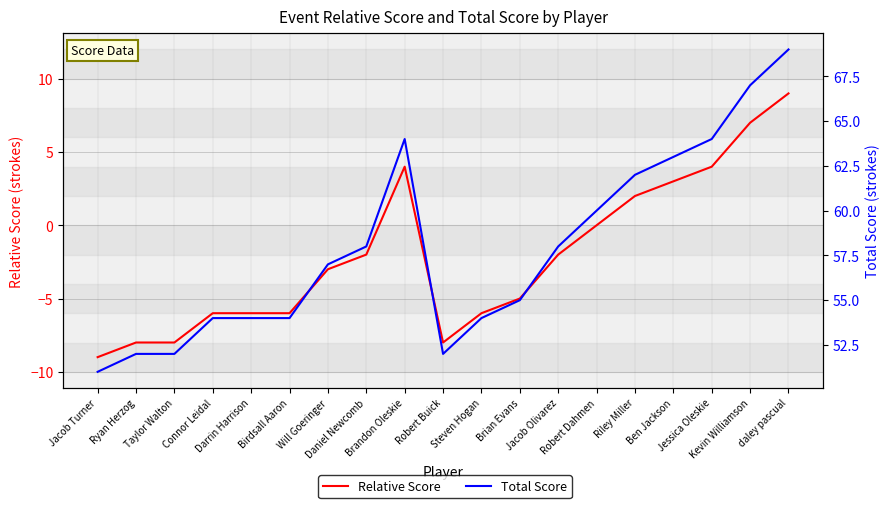

What is the total value across all series at Robert Dahmen?

60